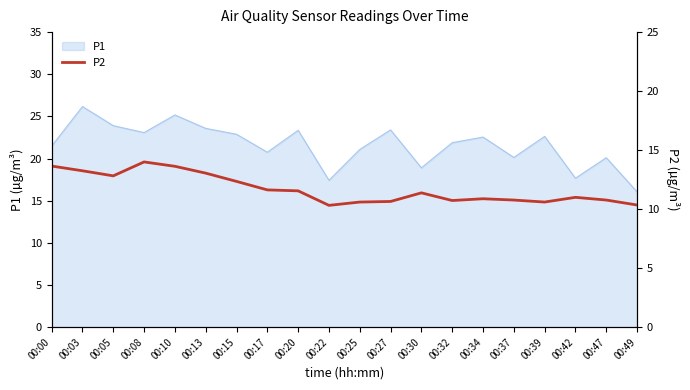

Read the value at 00:32.

10.7